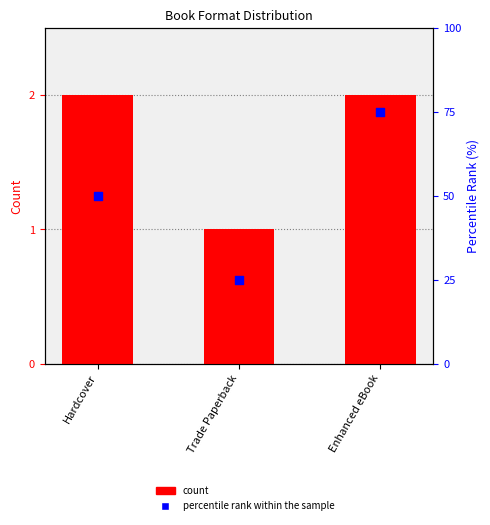

Which series contains the lowest Y value?

Count